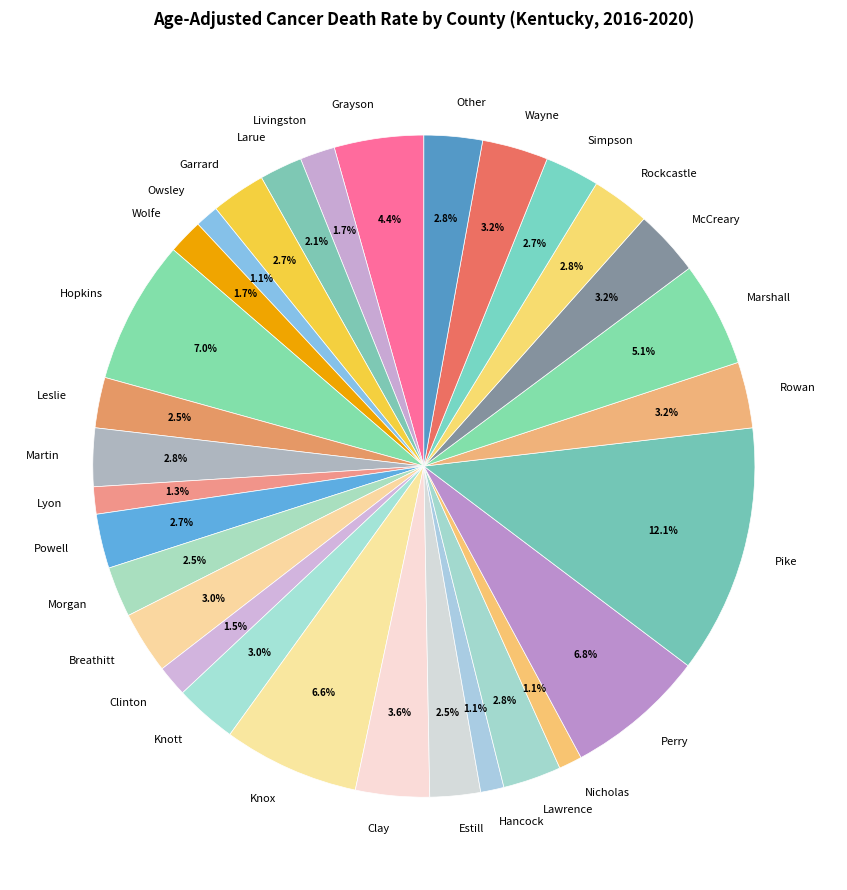

Which category has the biggest portion of the pie?

Pike